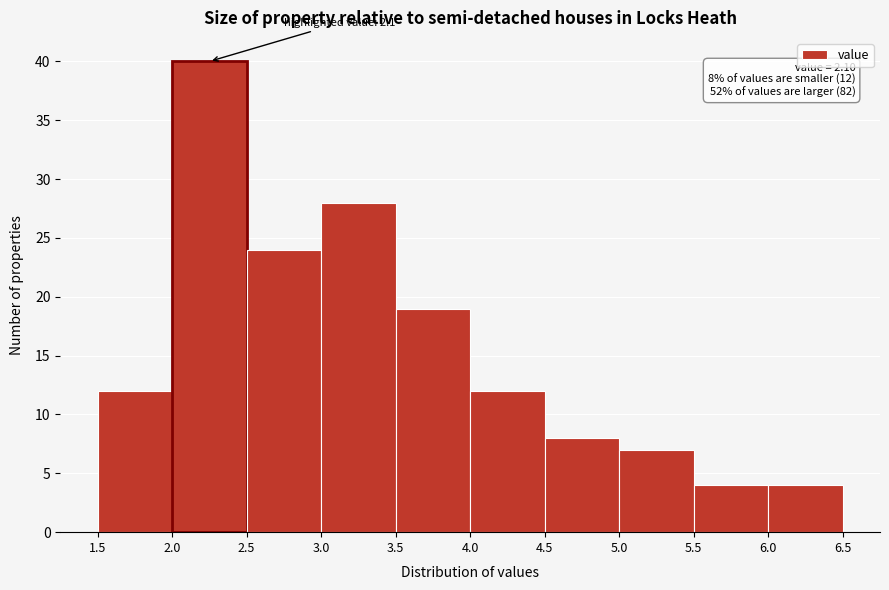

Which range on the x-axis has the tallest bar?

2.0 to 2.5